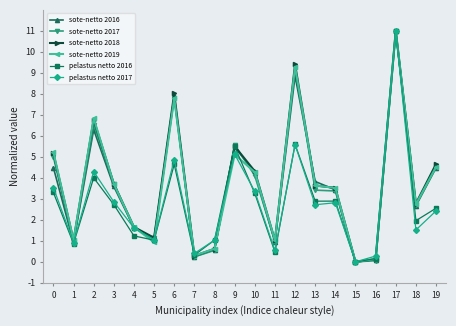

Which series changed the most between 0 and 2?

sote-netto 2016